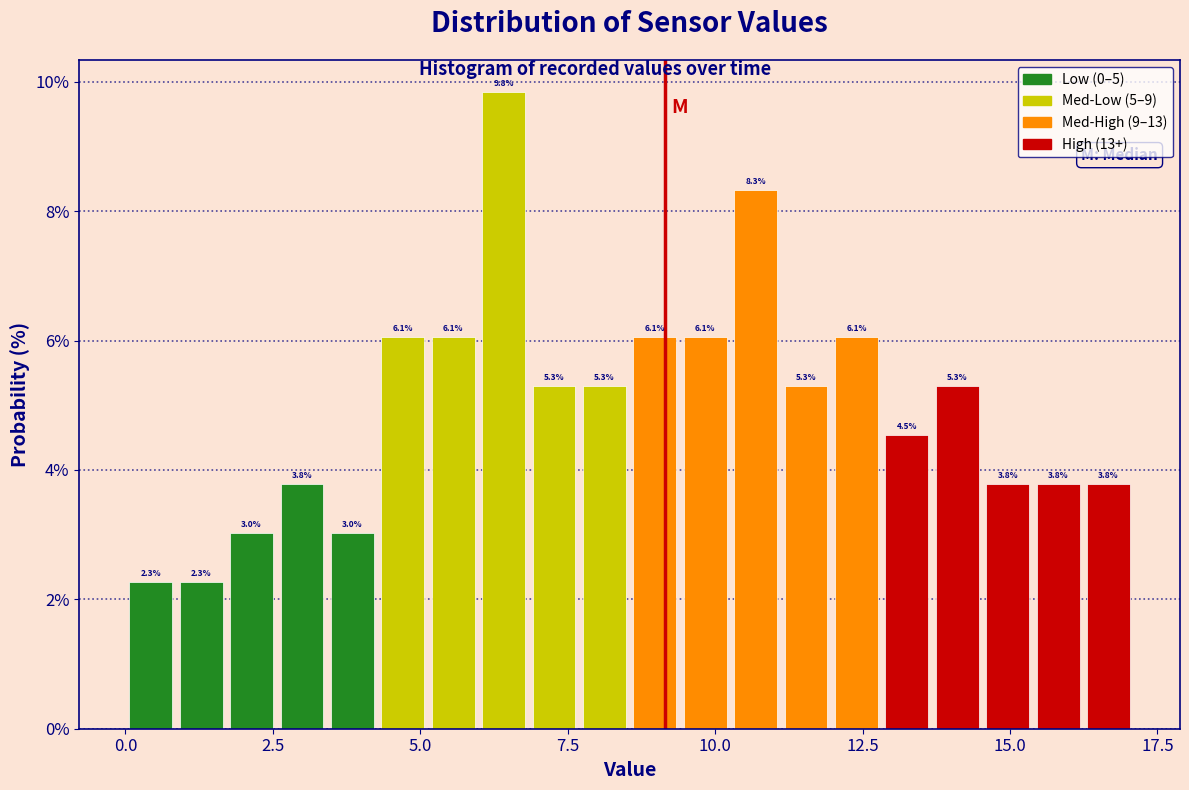

Read against the x-axis, roughly where is the centre of the tallest bar?

6.5